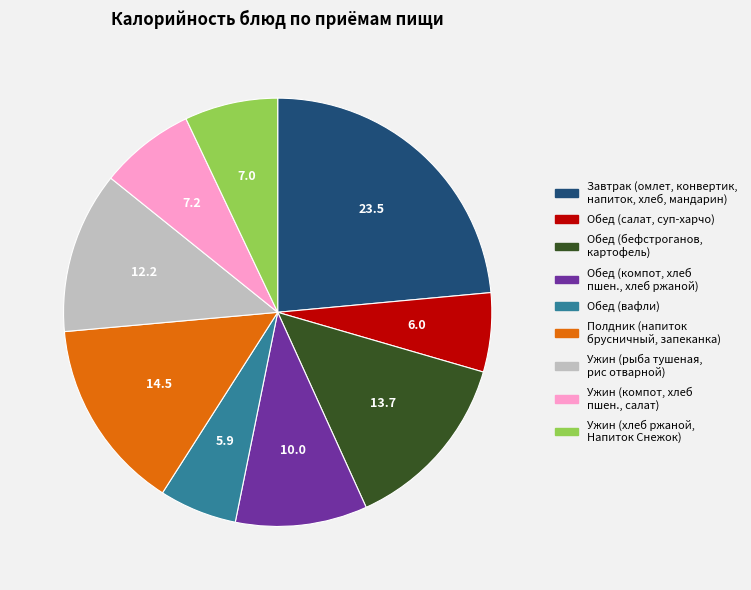

Is there any slice that represents more than half of the pie?

No